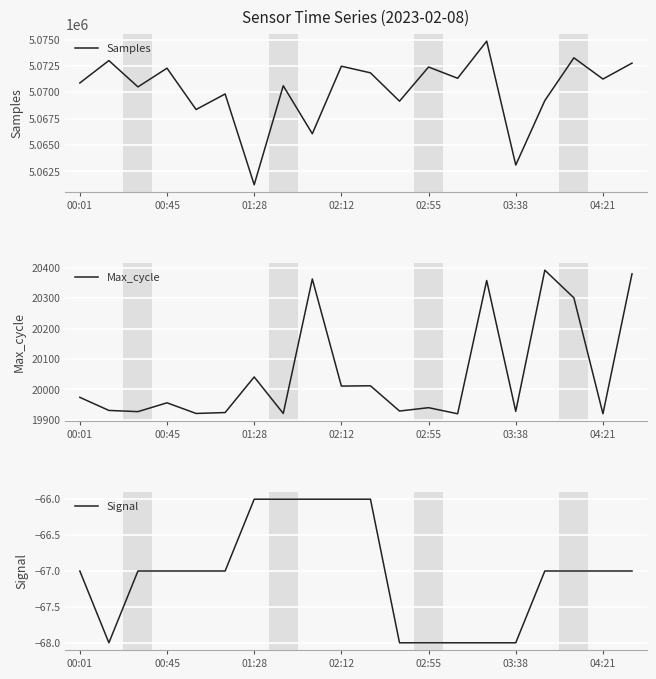

Where is Max_cycle nearest to the value 20156?

01:28